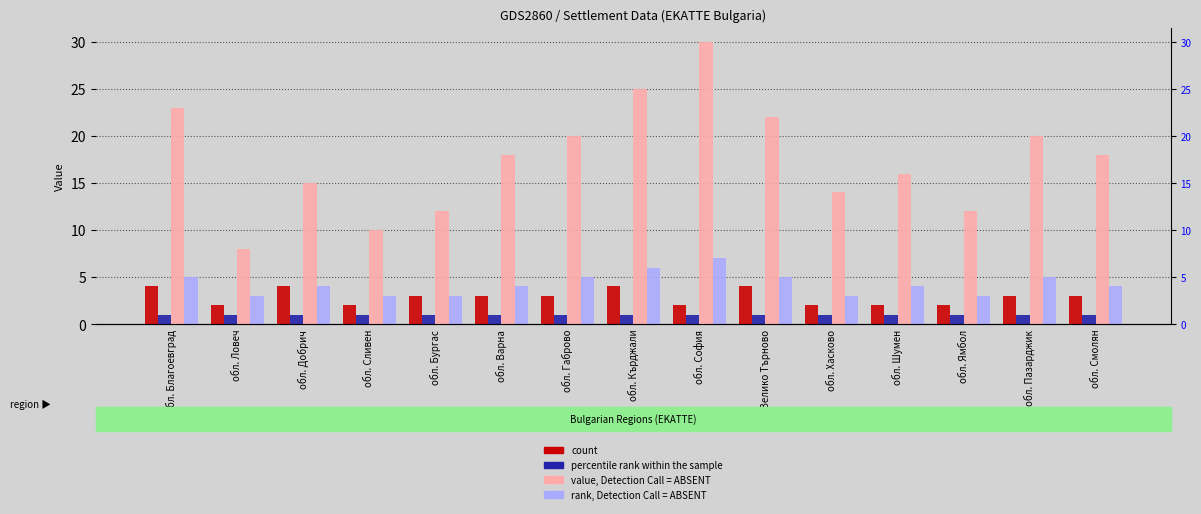

At which category does the chart reach its peak across all series?

обл. София